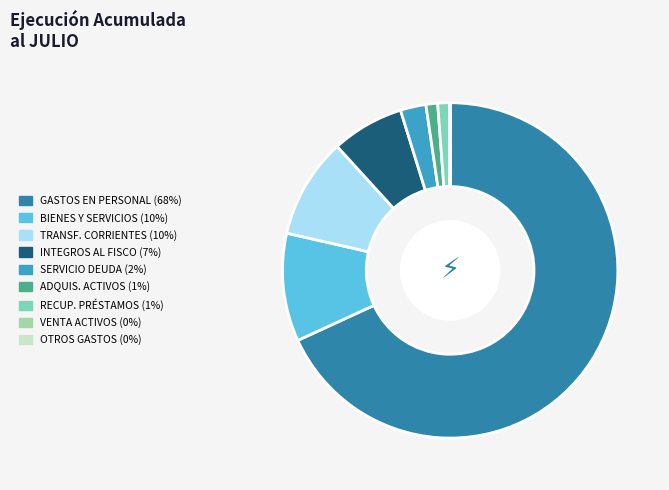

Does any single category account for the majority?

Yes